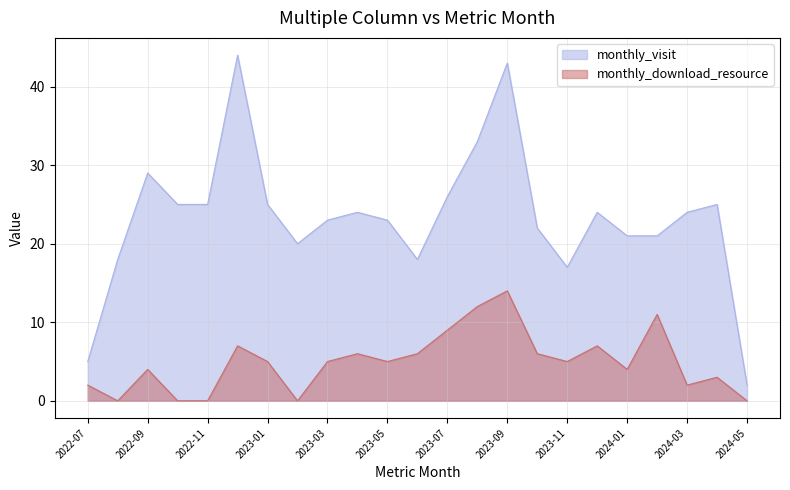

Between 2022-07 and 2023-05, which series saw the biggest shift?

monthly_visit